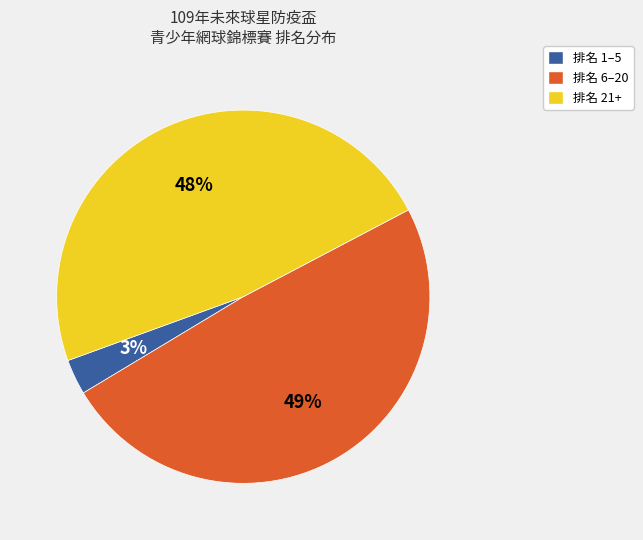

What is the ratio of the value at 排名 6–20 to the value at 排名 21+?

1.0